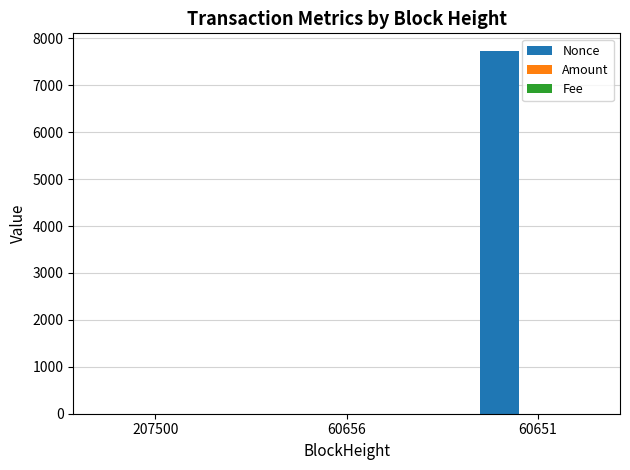

Between 60656 and 60651, which series saw the biggest shift?

Nonce